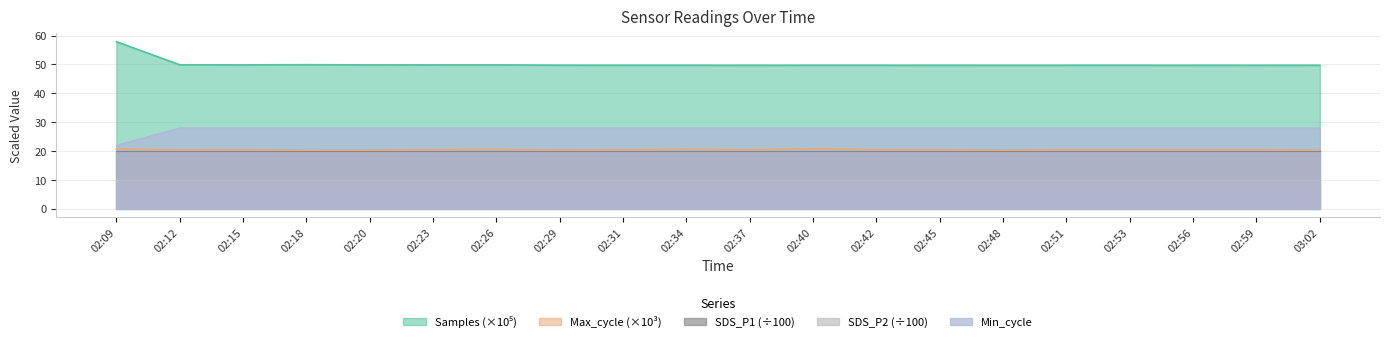

True or false: Max_cycle has more than 0 interior local peaks.

True